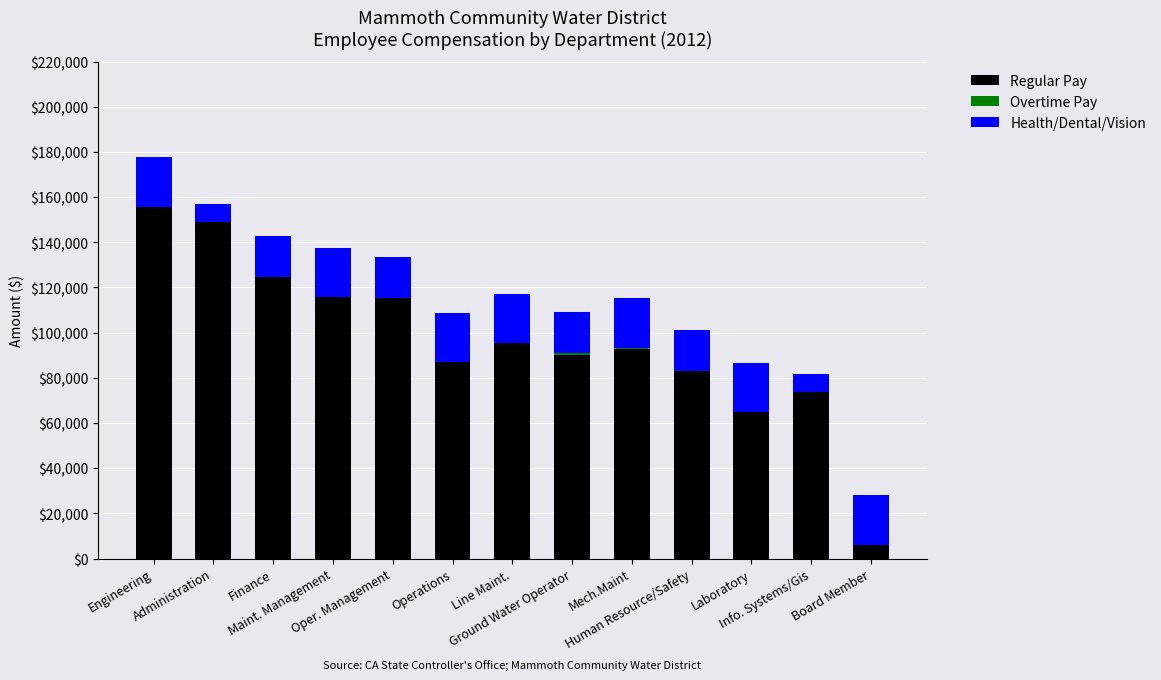

Is it true that Overtime Pay equals 0 at Engineering?

True